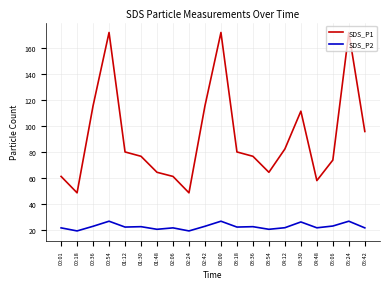

Does the chart display data point markers on the line(s)?

No